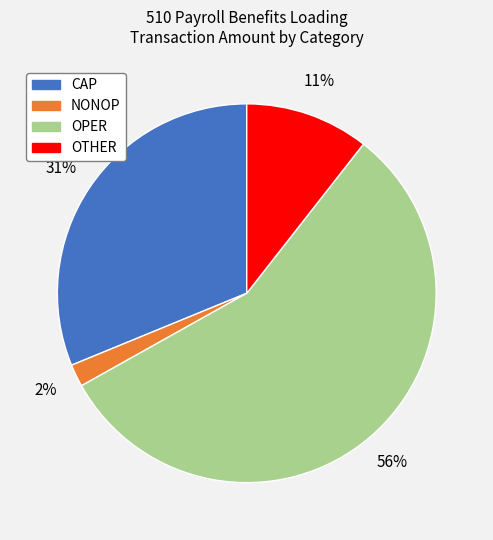

True or false: CAP accounts for 31% of the total.

True